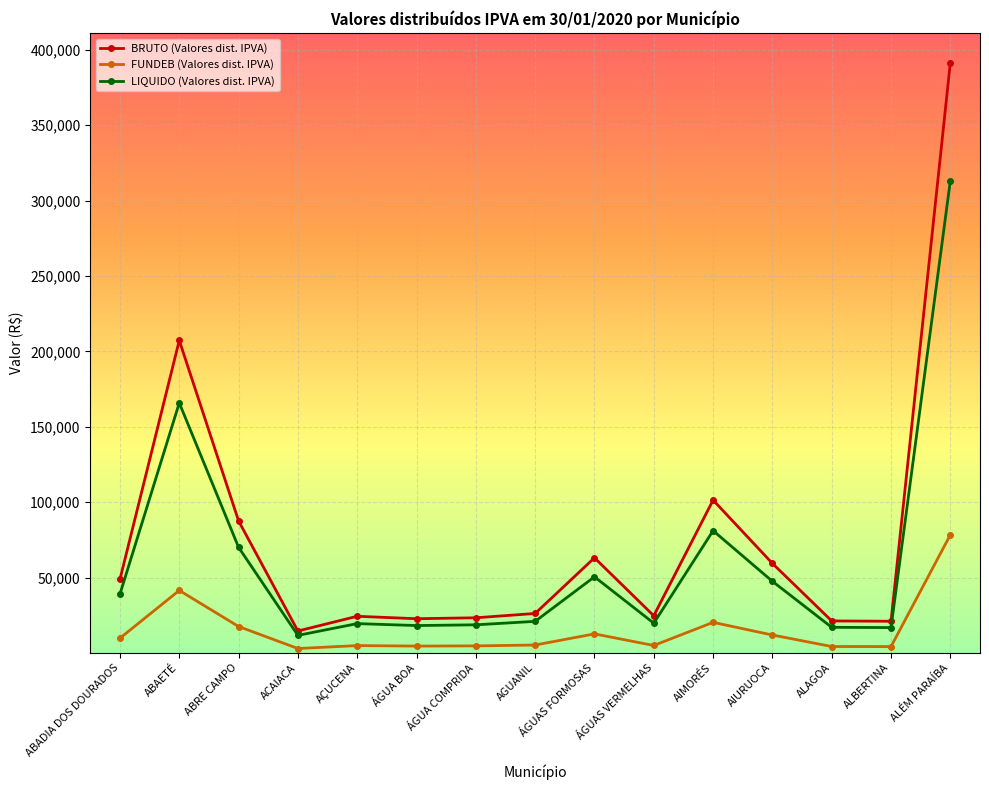

How many data points in FUNDEB (Valores dist. IPVA) are less than 5231?

7